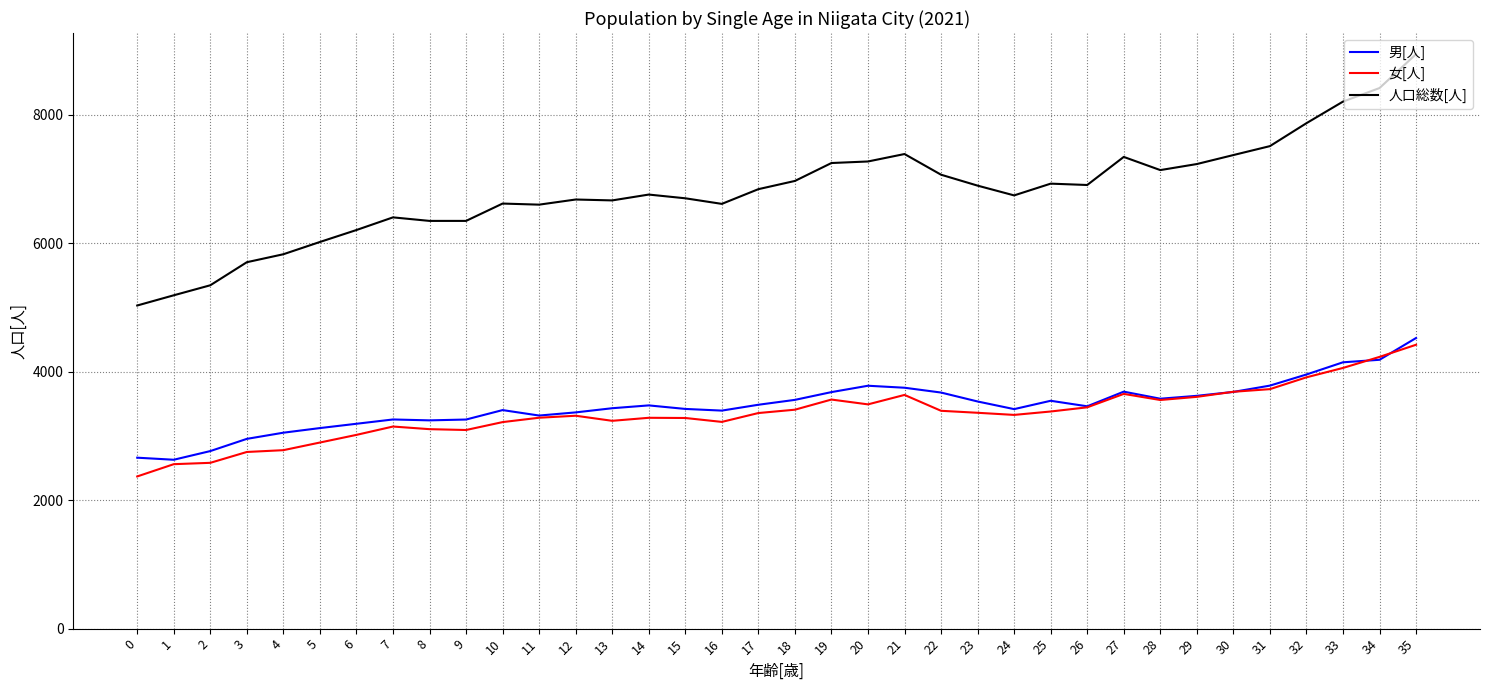

Rank the series at 21 from highest to lowest value.

人口総数[人], 男[人], 女[人]